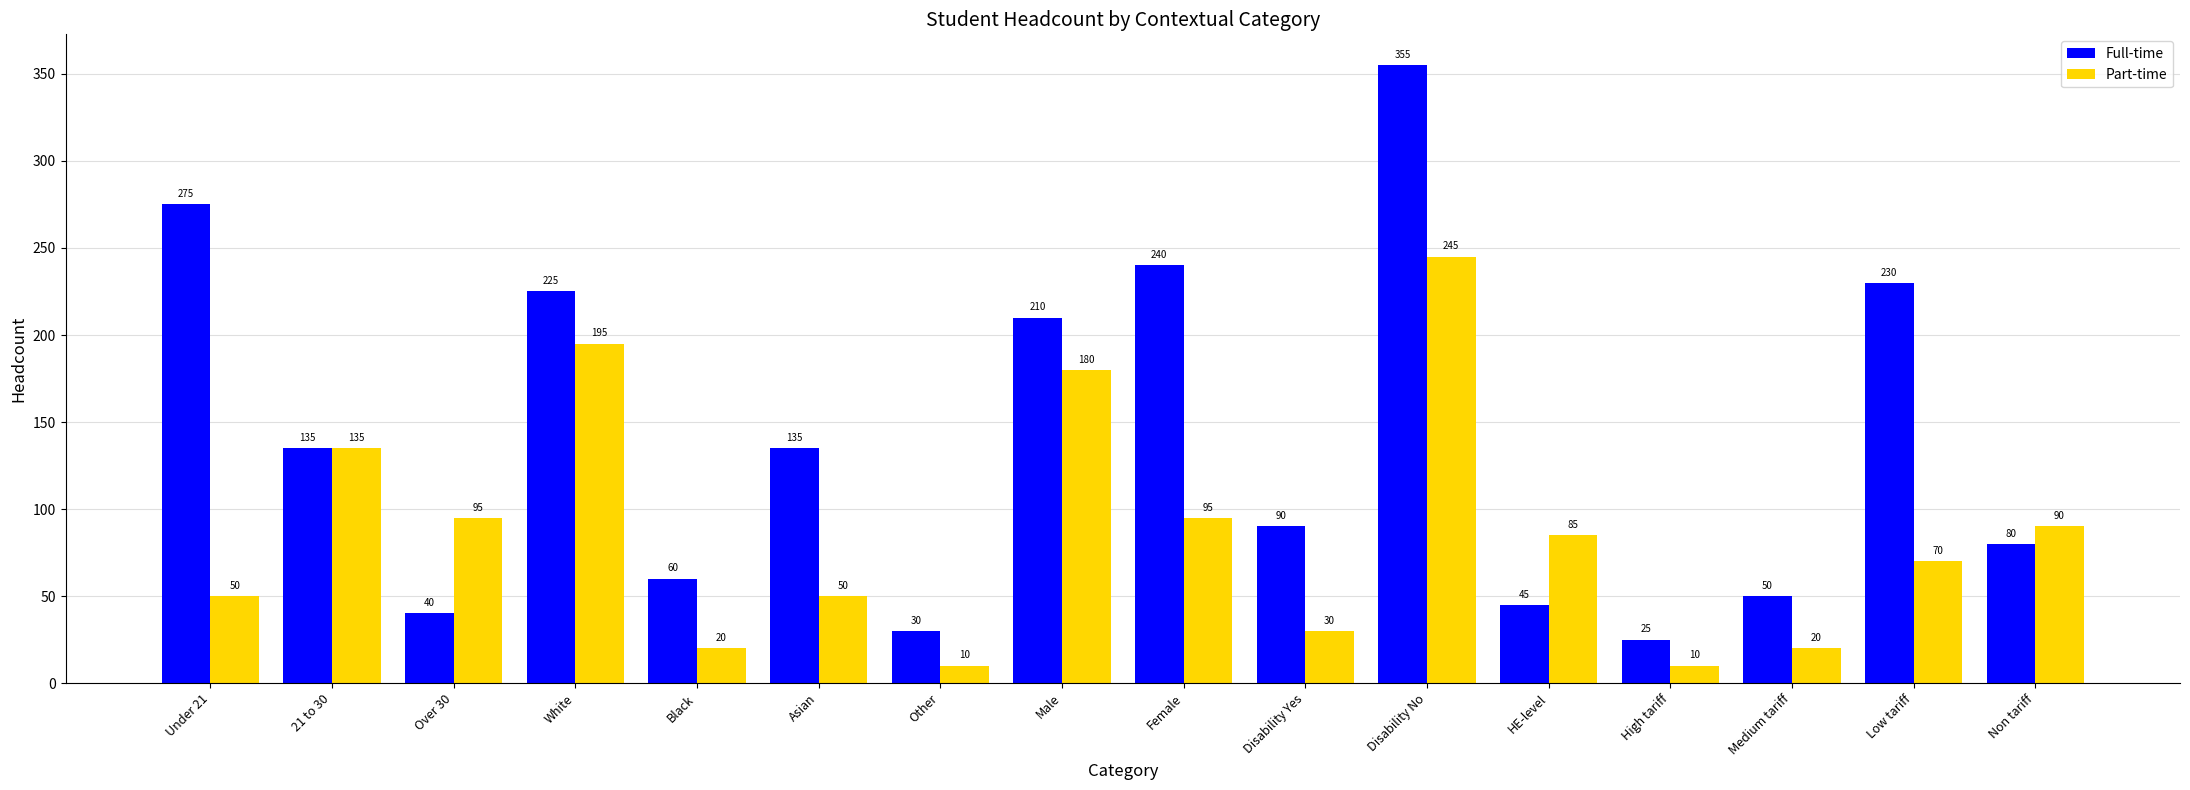

How many values in the Part-time series are below 85?

8